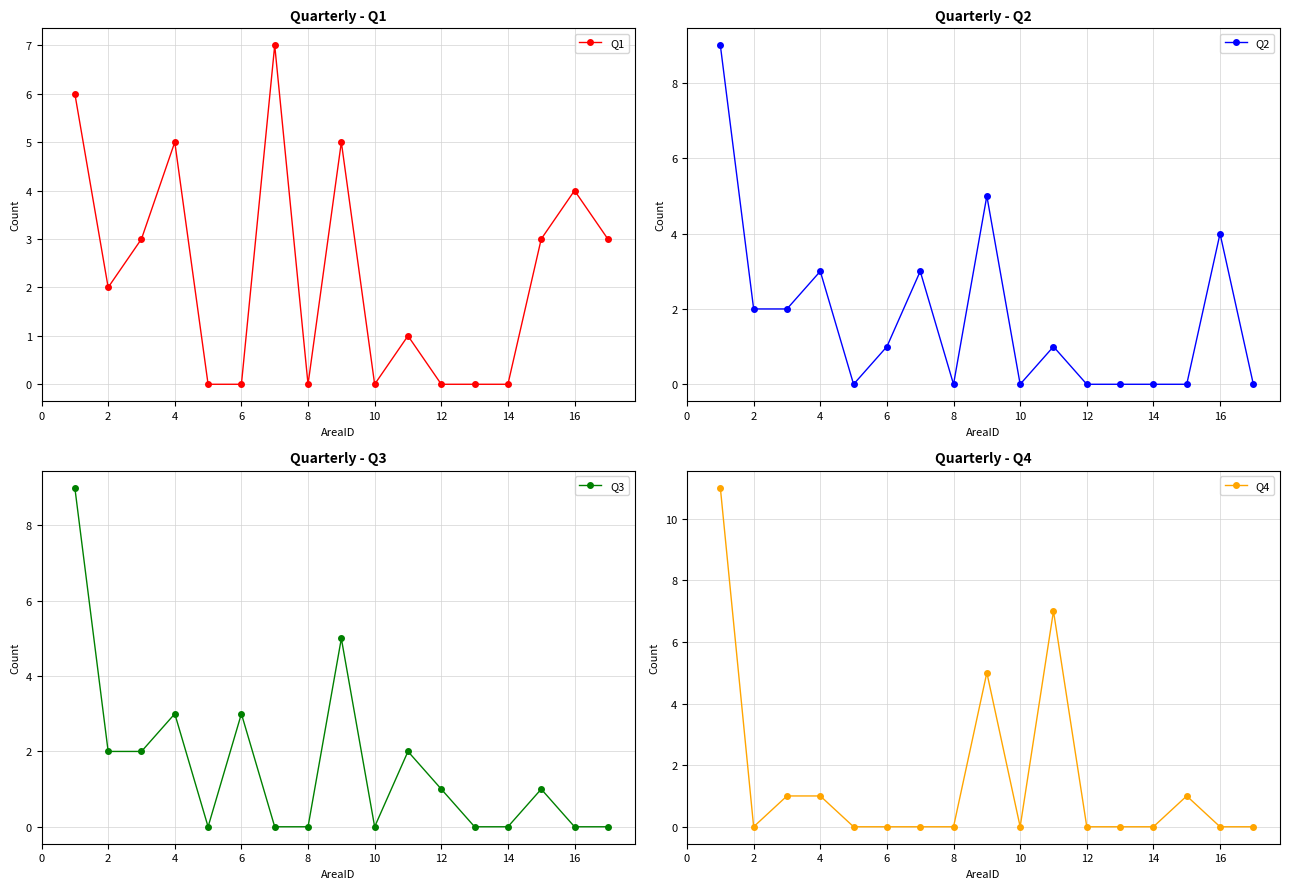

In Q2, how many points are higher than both neighbors (excluding endpoints)?

5